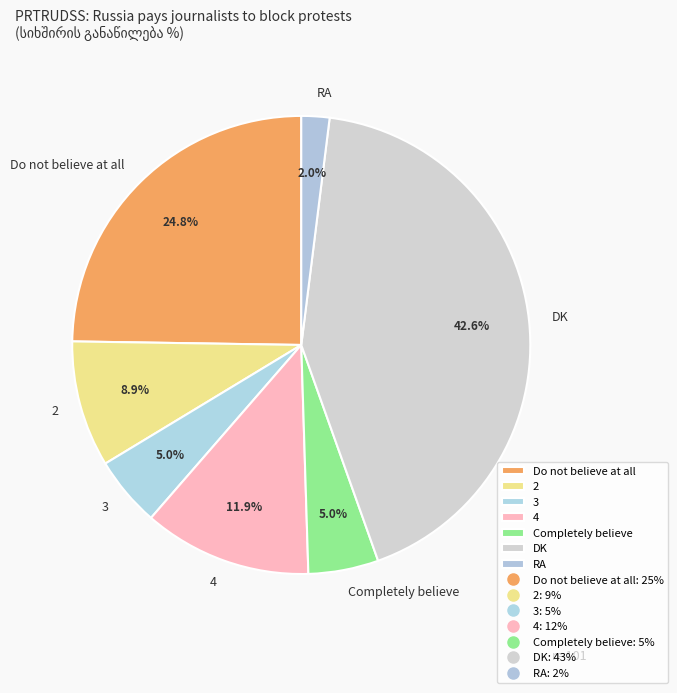

To the nearest percent, what portion does RA represent?

2%